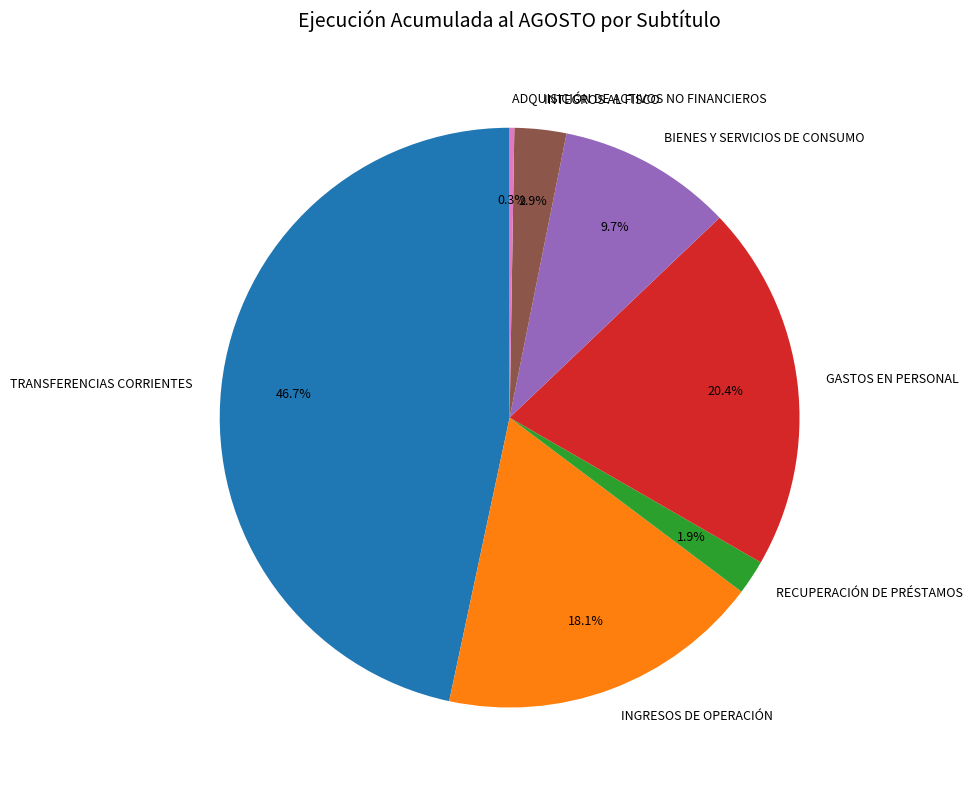

Approximately how many times larger is the value at TRANSFERENCIAS CORRIENTES compared to INGRESOS DE OPERACIÓN?

2.6